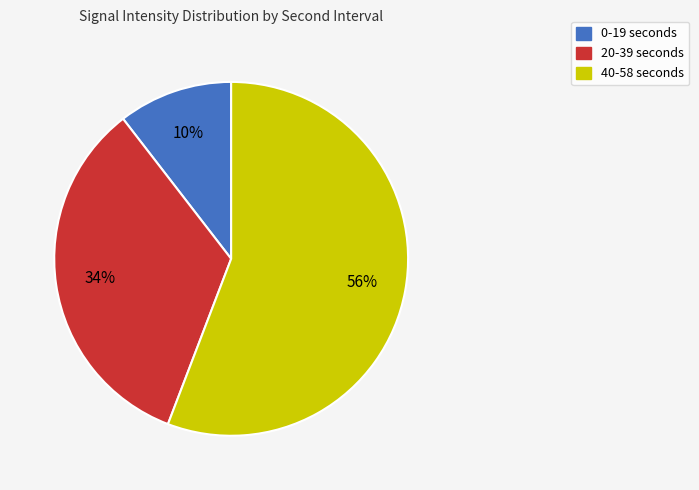

Does any single category account for the majority?

Yes